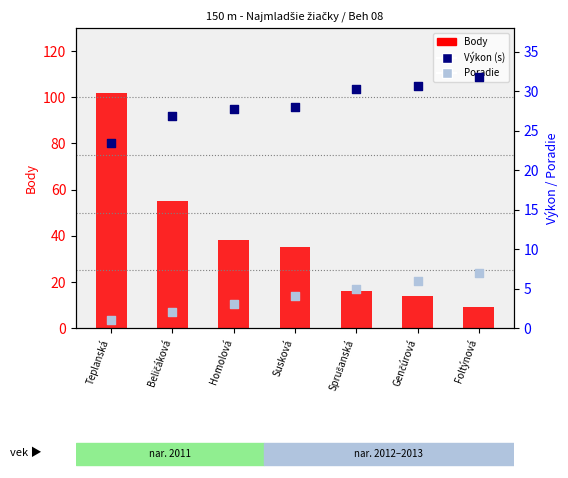

Which series has the largest total across all categories?

Body